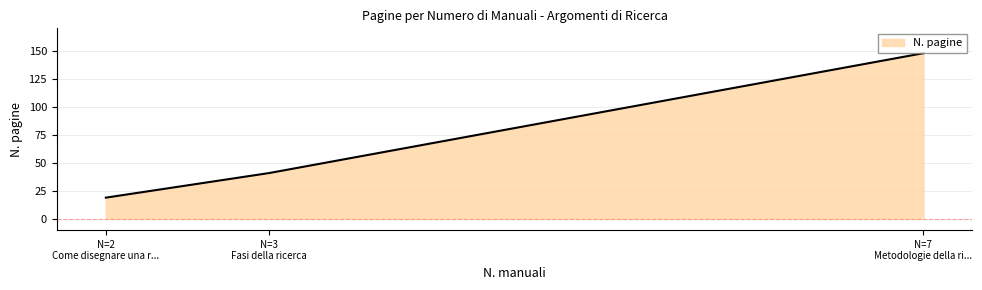

Rank the categories by value from lowest to highest.

N=2
Come disegnare una r..., N=3
Fasi della ricerca, N=7
Metodologie della ri...